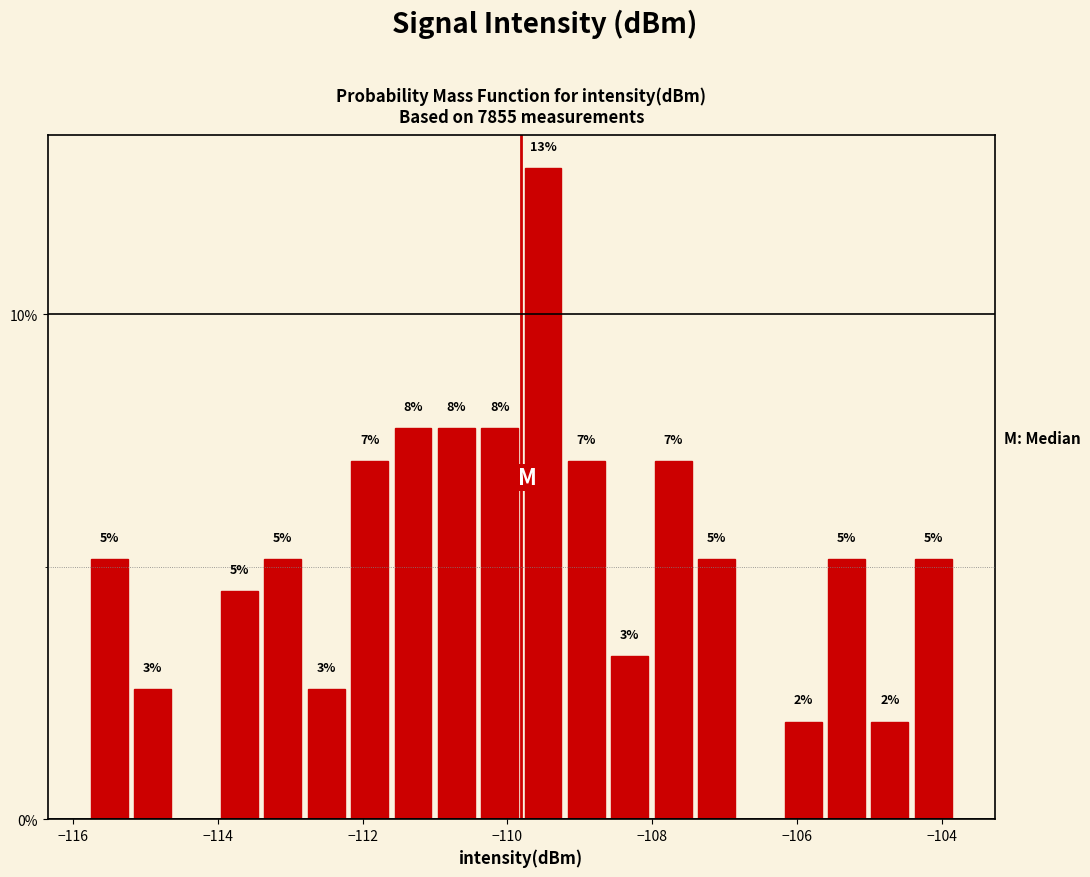

Around what value on the x-axis is the tallest bar? Give the approximate position of its centre, as read against the axis.

-109.6